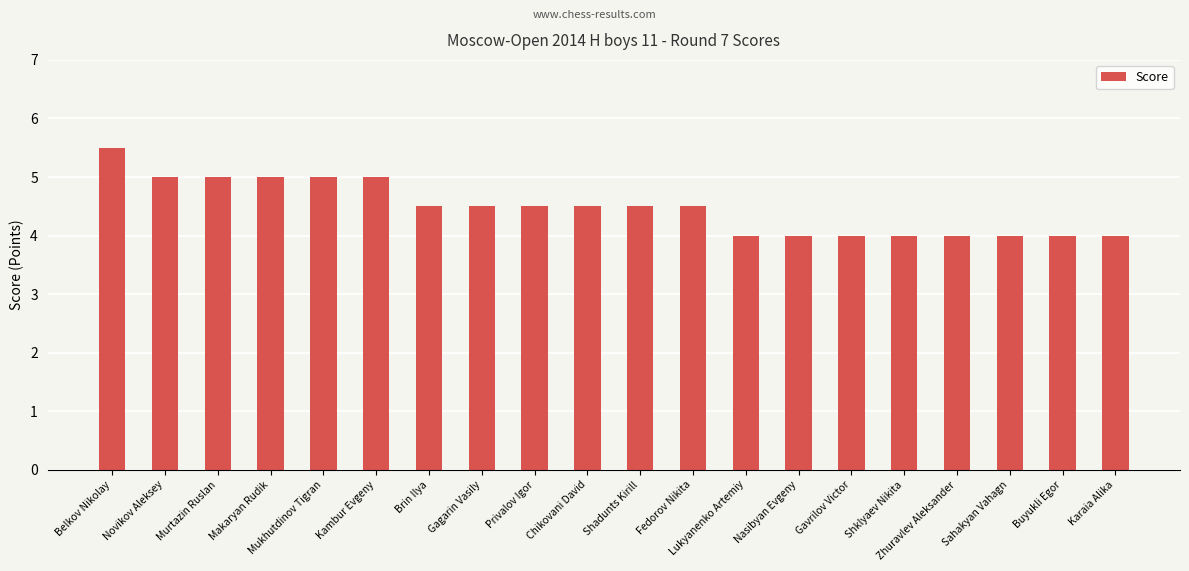

What is the ratio of the value at Gagarin Vasily to the value at Belkov Nikolay?

0.8